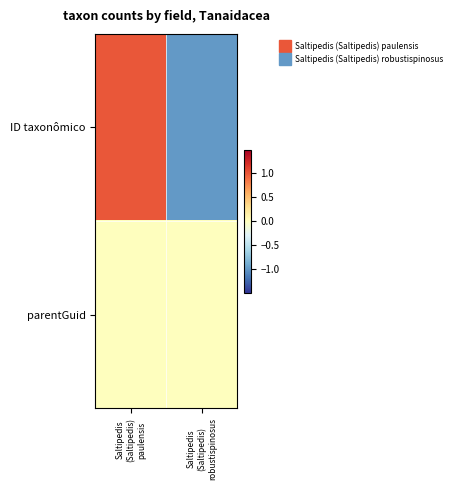

Which series changed the most between Saltipedis (Saltipedis) paulensis and Saltipedis (Saltipedis) robustispinosus?

ID taxonômico